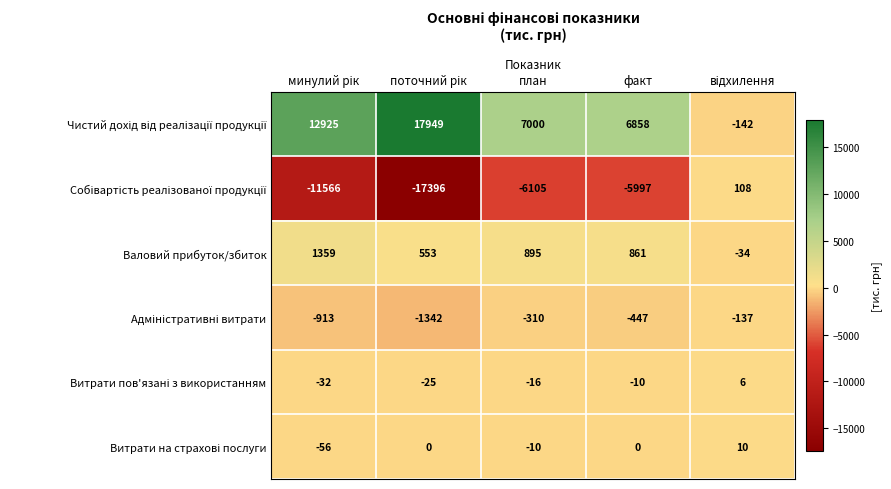

Count the number of categories in the chart.

5